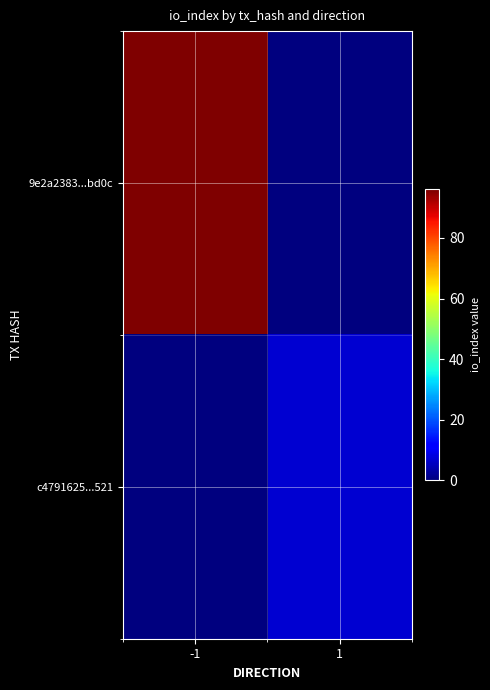

Which series has the largest total across all categories?

9e2a2383...bd0c